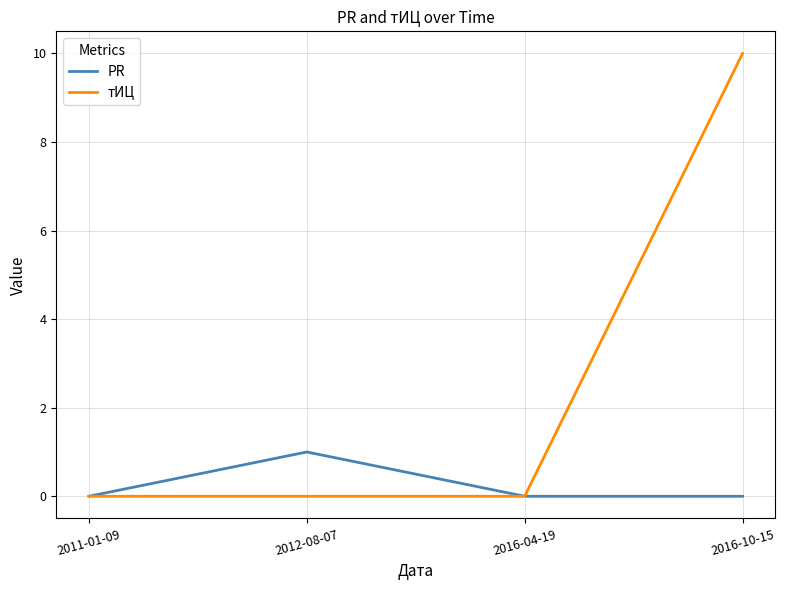

True or false: PR has more than 1 points higher than both neighbors.

False